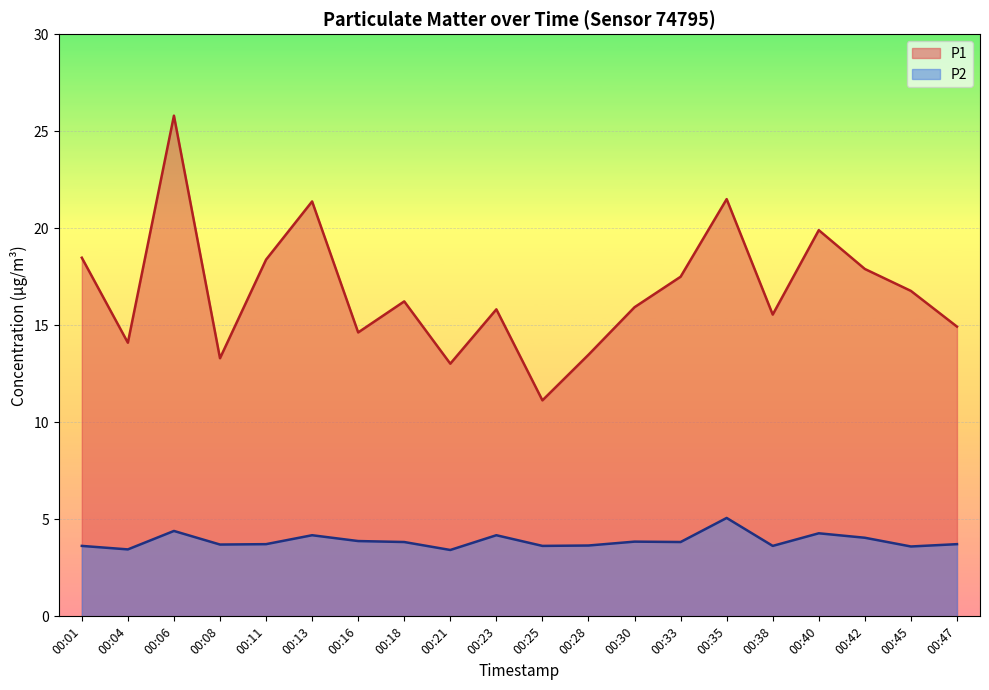

What is the difference between the highest and lowest values at 00:40?

15.6